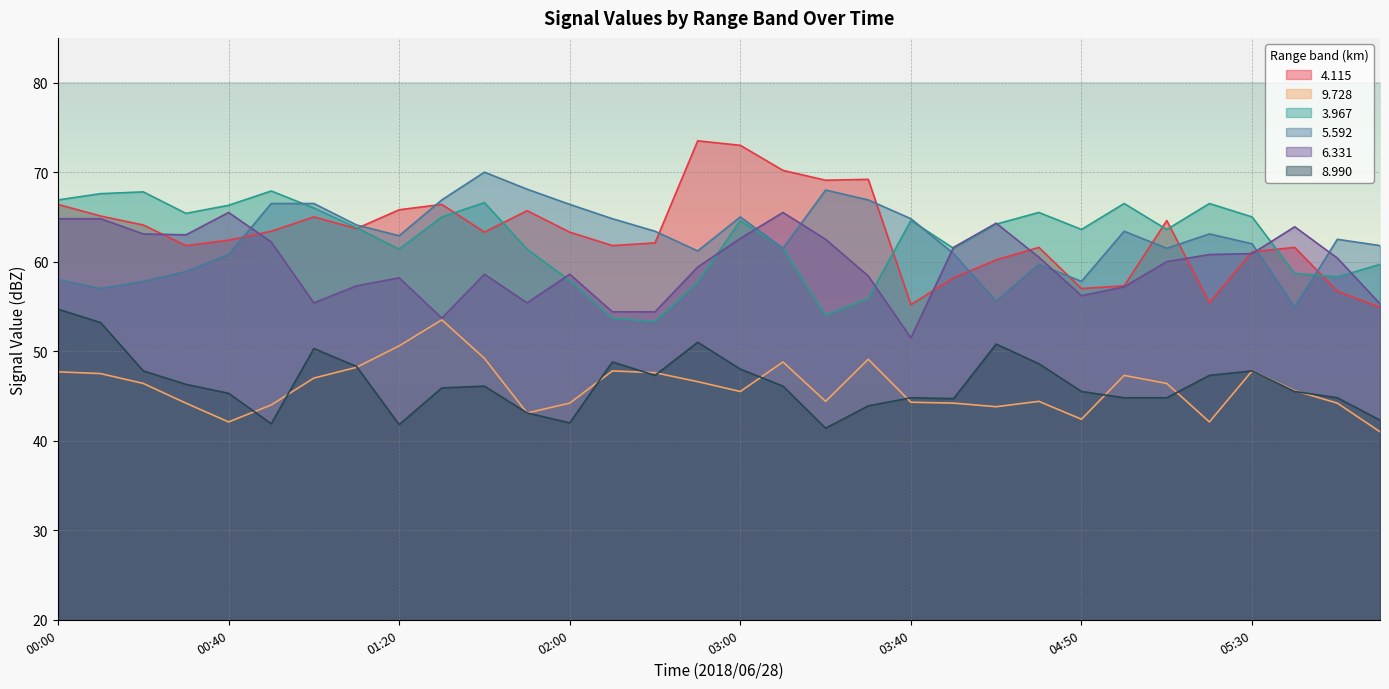

Is it true that 4.115 equals 45.7 at 03:00?

False